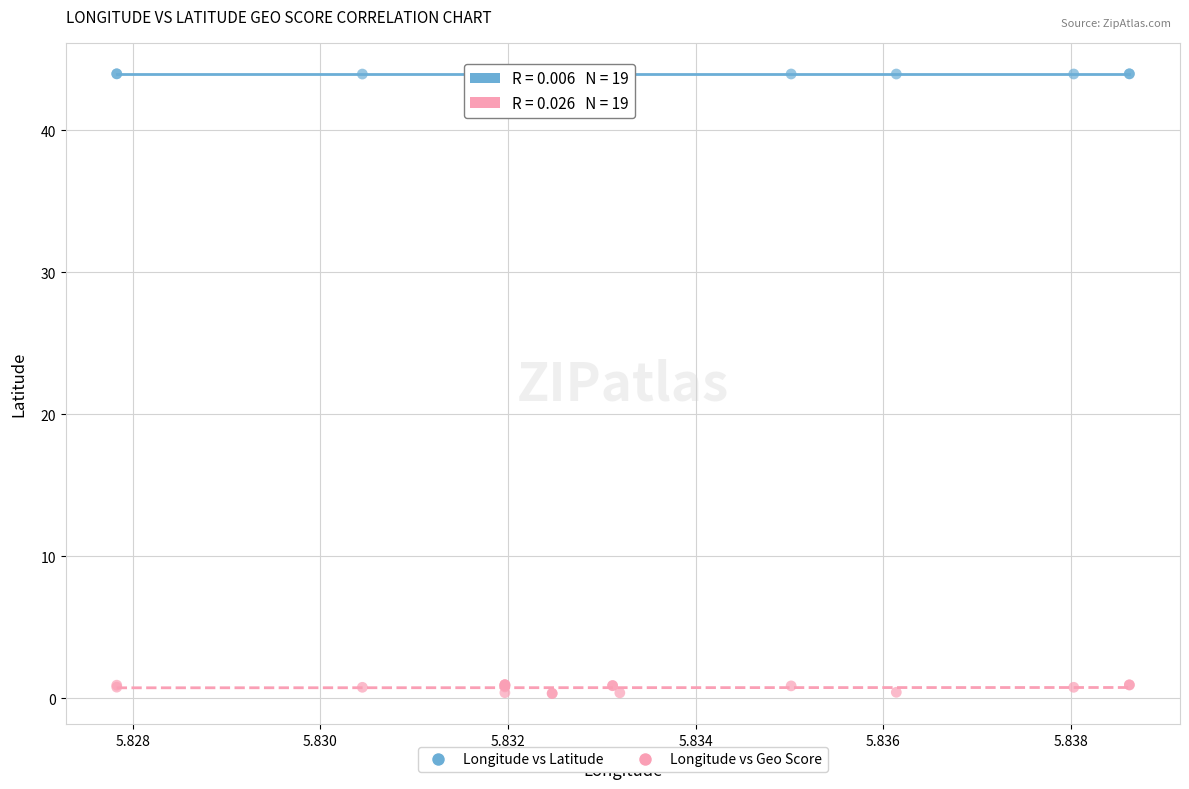

Which series reaches the maximum Y coordinate?

Longitude vs Latitude